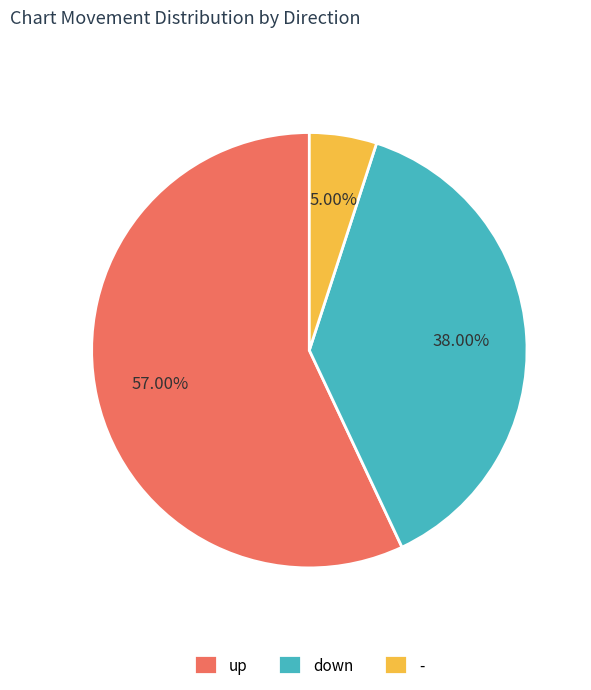

Rank the categories by value from lowest to highest.

-, down, up